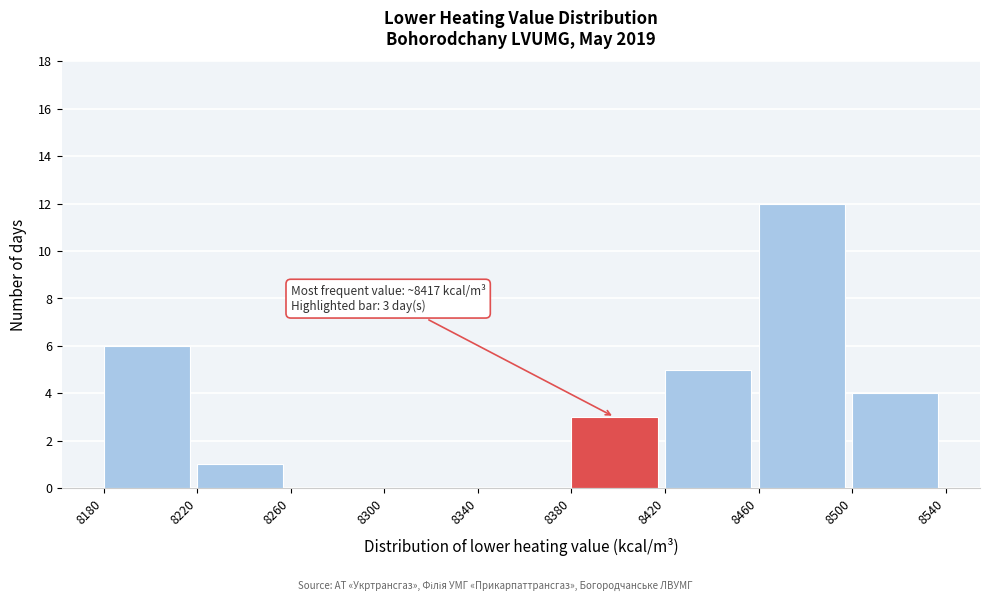

Over which range of the x-axis is the bar tallest?

8460 to 8500